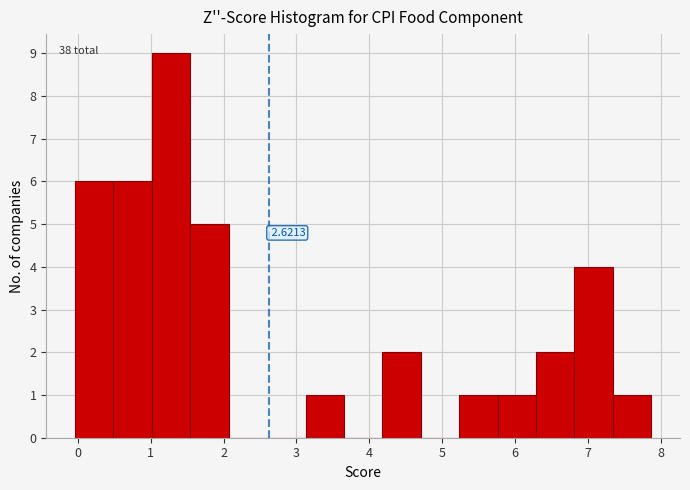

Over which range of the x-axis is the bar tallest?

1.0 to 1.5